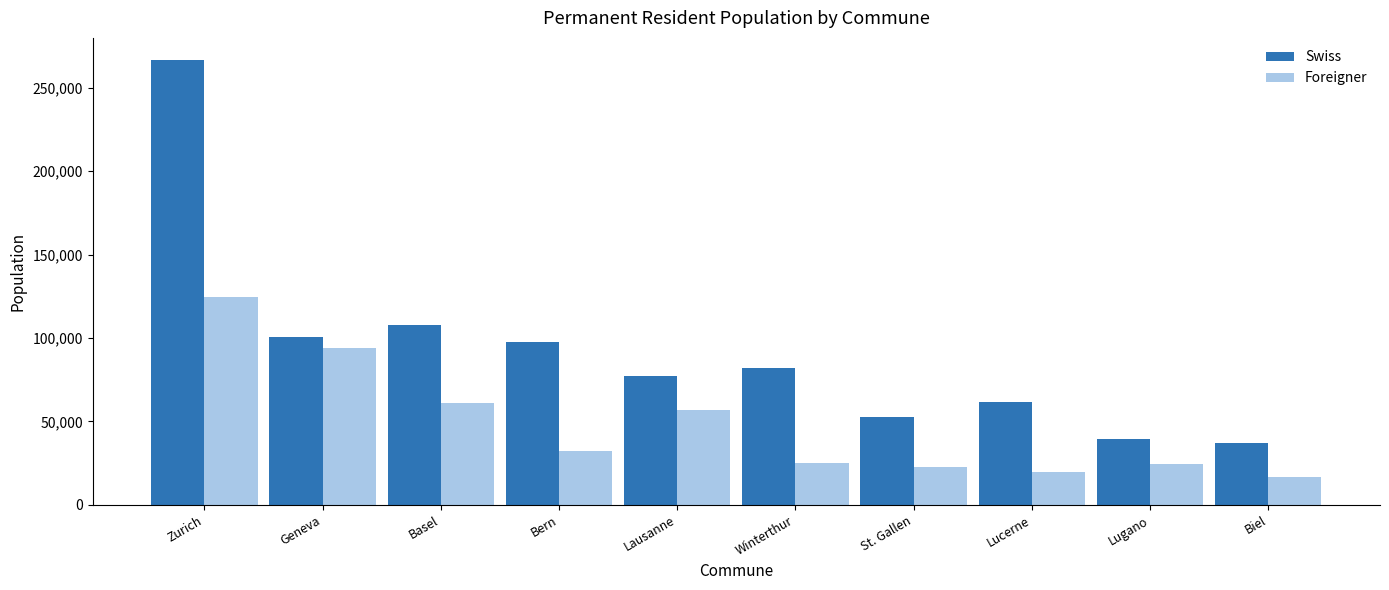

At which category is the sum across all series the highest?

Zurich